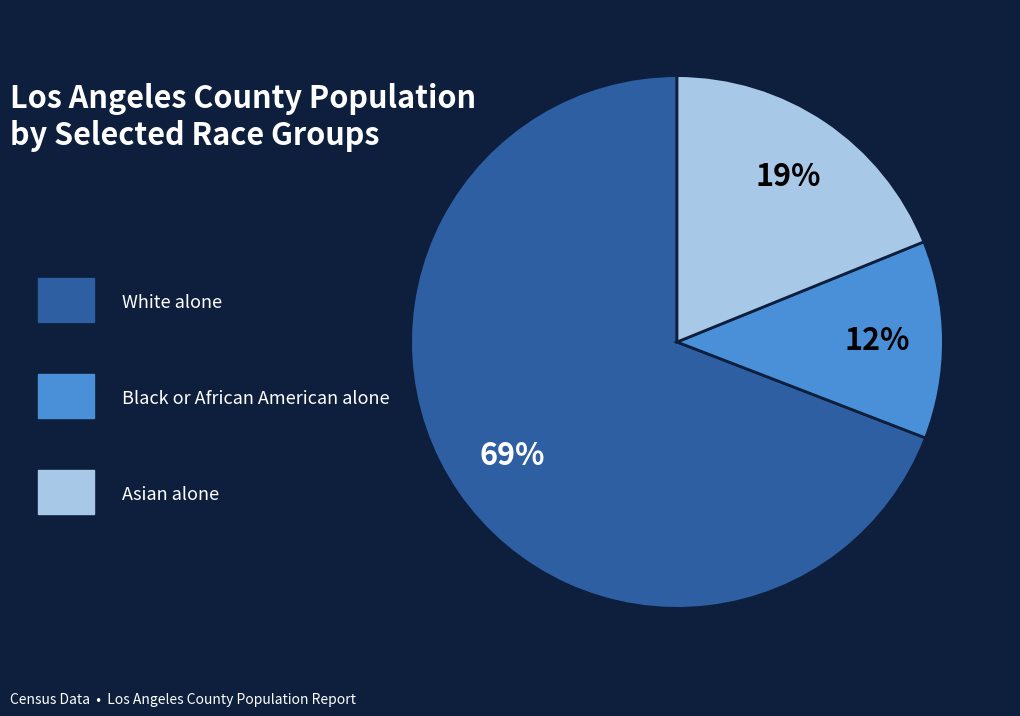

Does any single category account for the majority?

Yes